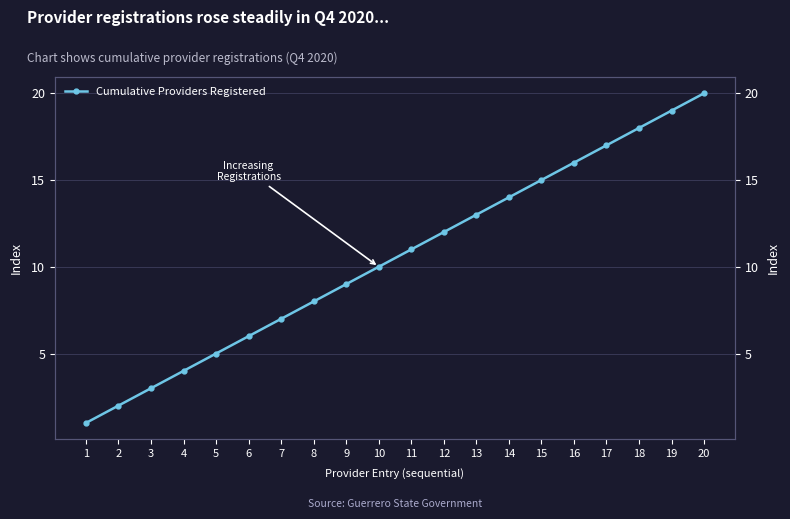

Which category has the lowest value across all series?

1